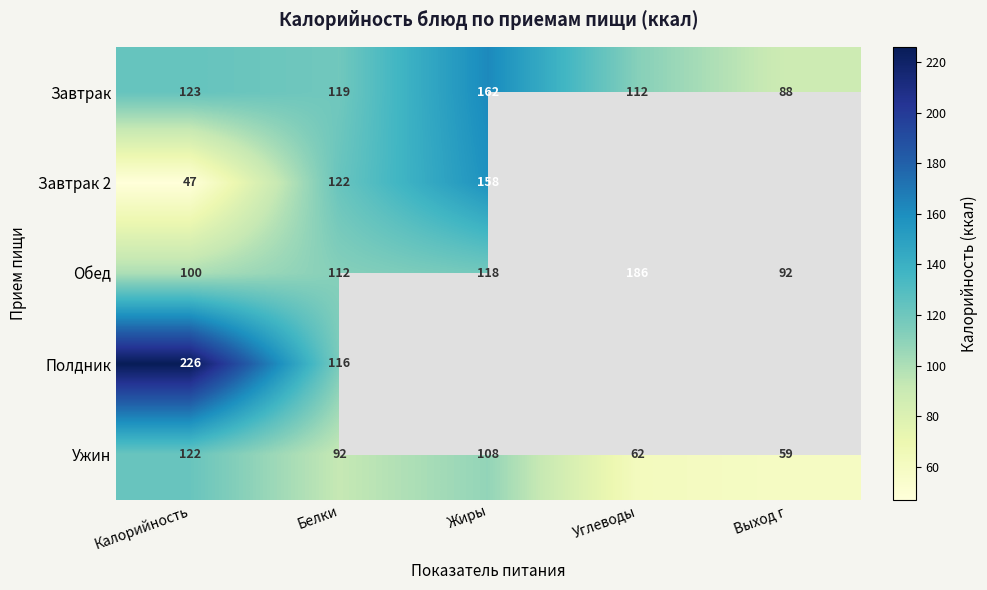

Is it true that Завтрак 2 equals 214 at Белки?

False